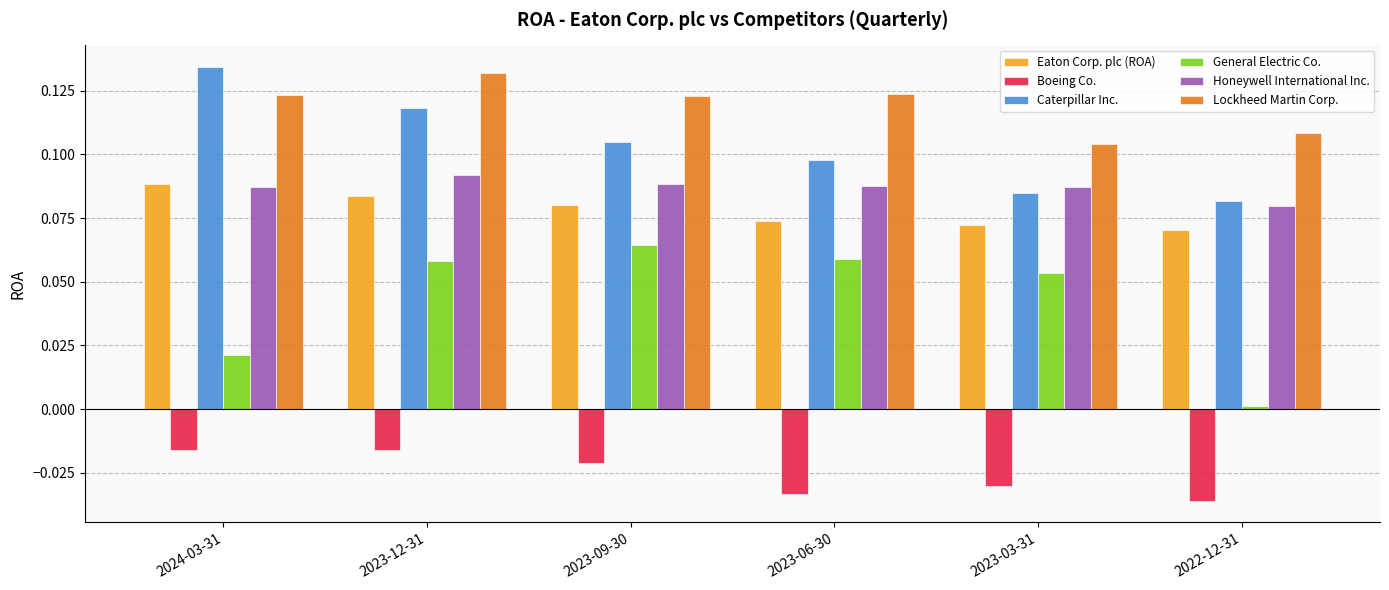

What is the sum of all Boeing Co. values?

-0.2